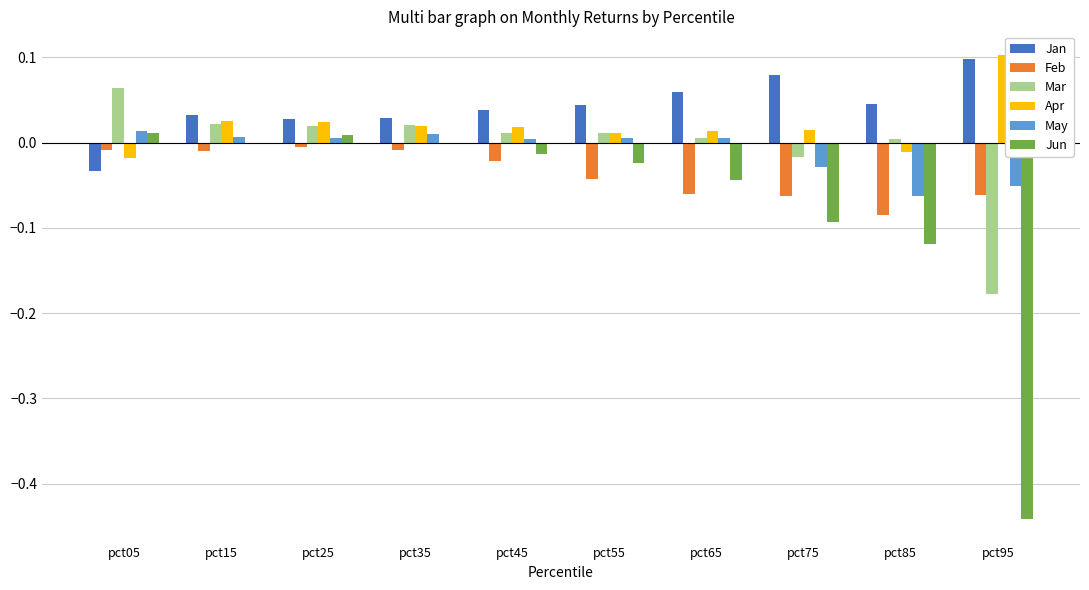

Is the value of Jan at pct85 greater than the value of Feb at pct35?

Yes